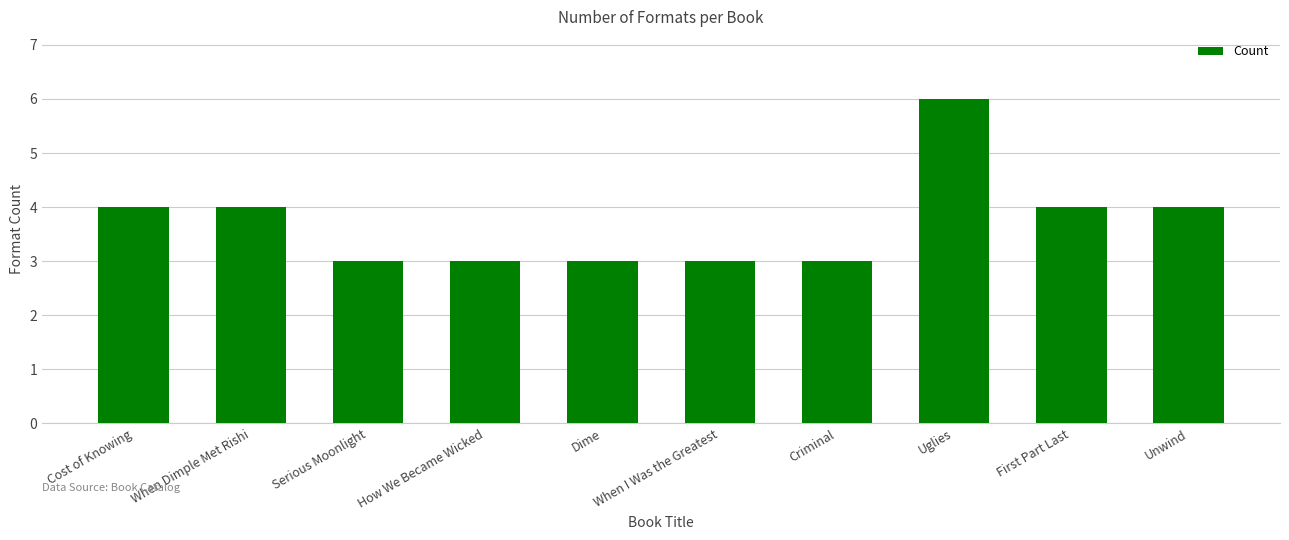

Count the number of data series in this chart.

1